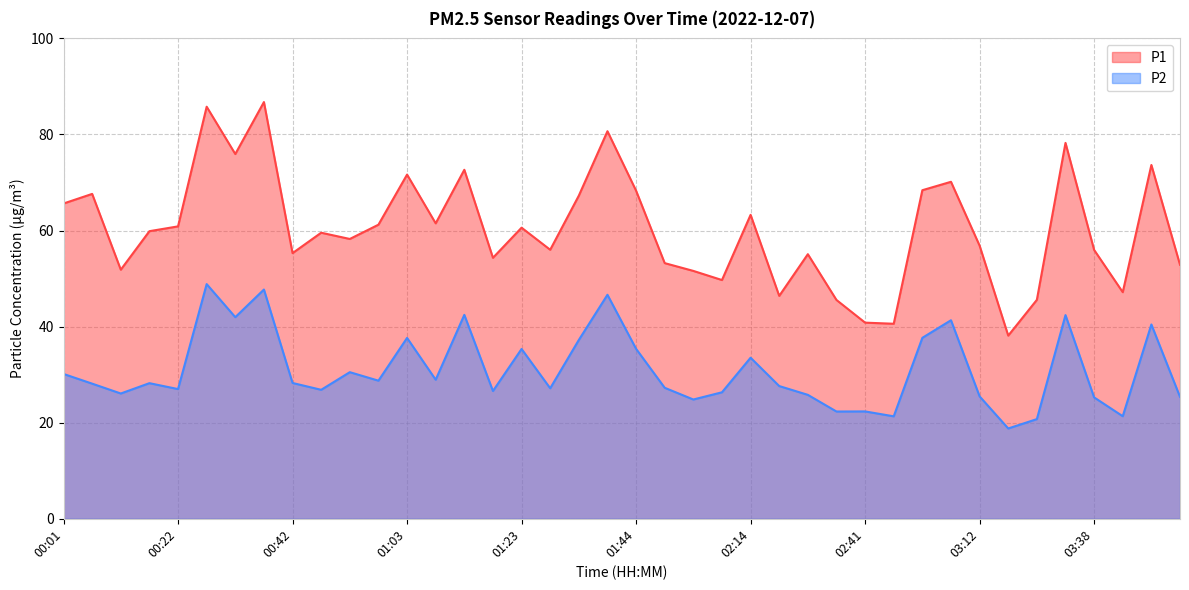

What is the sum of all P1 values?

2414.9